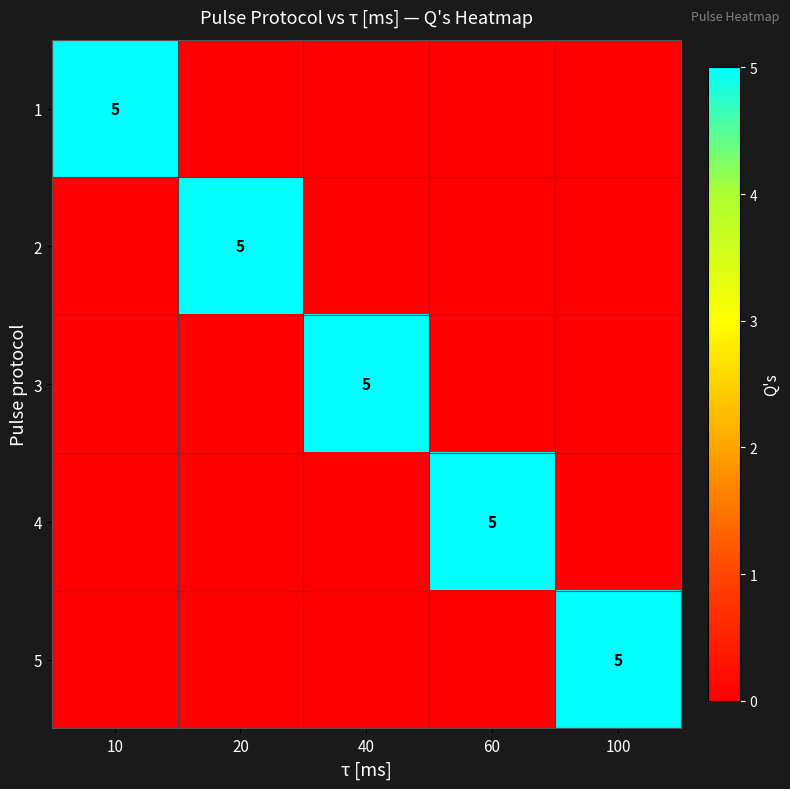

Which has a higher value, 20 or 60?

20